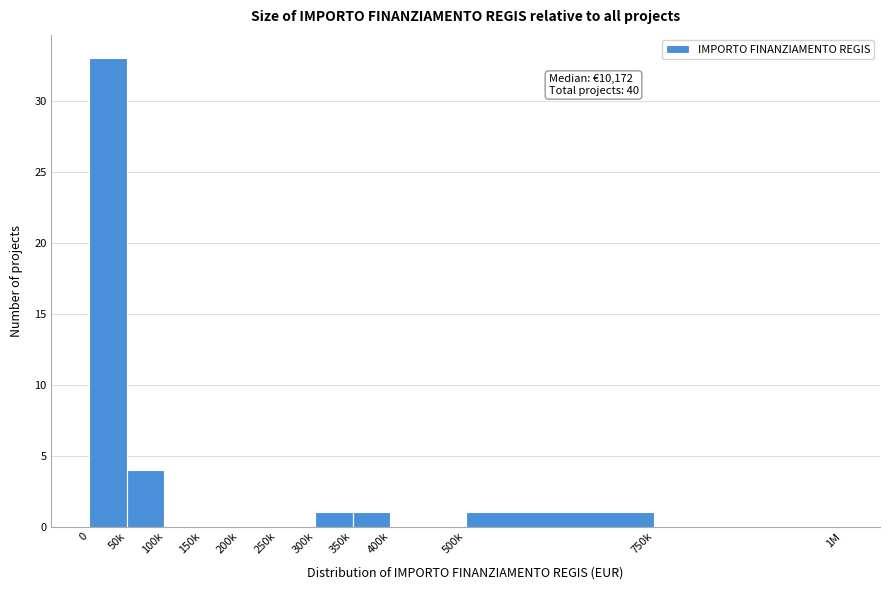

Reading left to right, what are all the values shown in this chart?

0=33	50k=4	100k=0	150k=0	200k=0	250k=0	300k=1	350k=1	400k=0	500k=1	750k=0